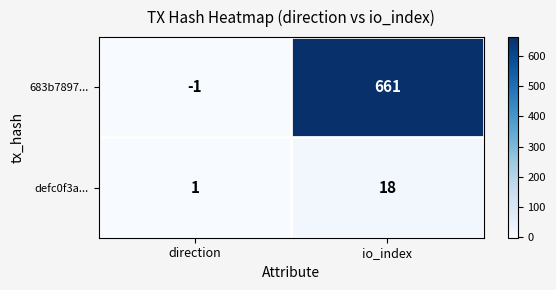

How many distinct data groups are displayed?

2